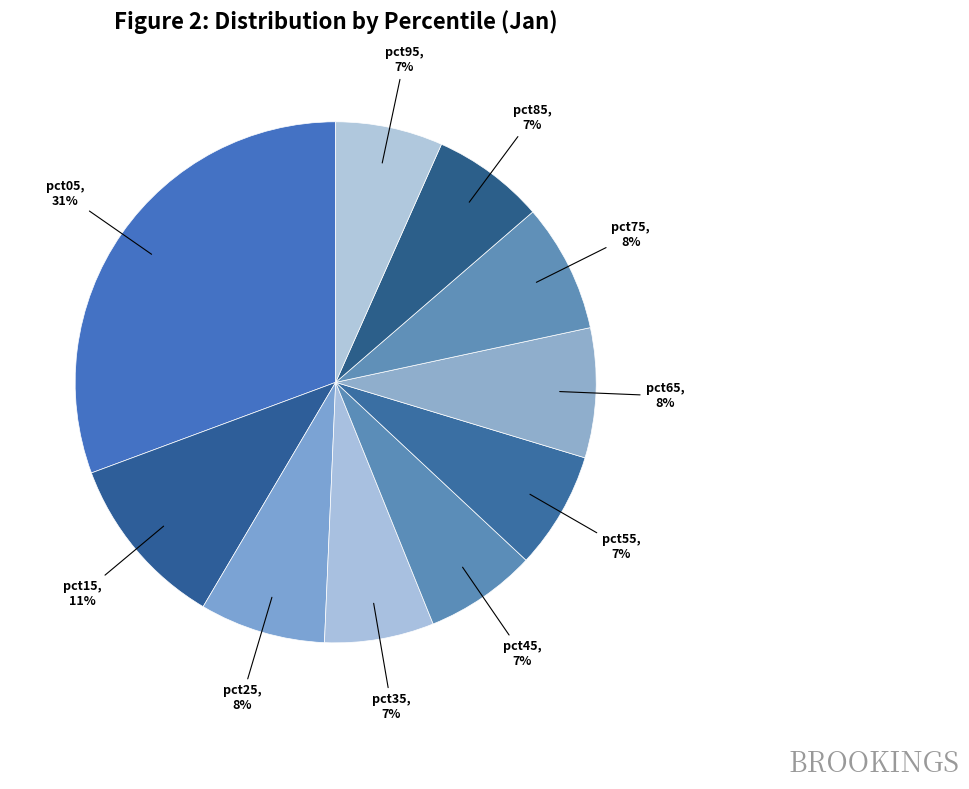

To the nearest percent, what is the difference between the pct45 and pct15 slice percentages?

4%